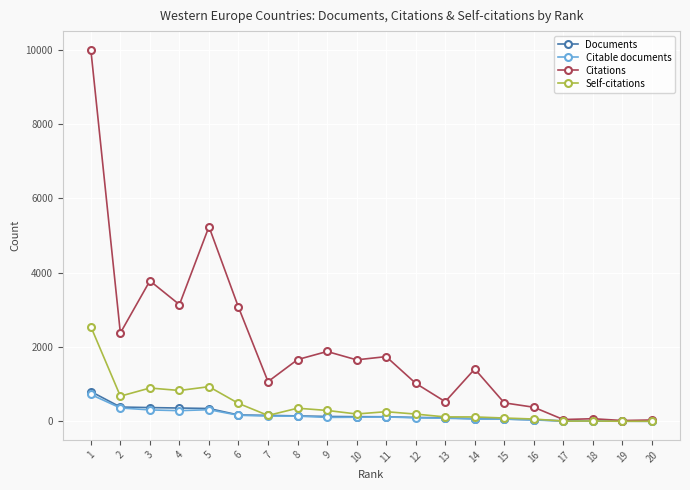

At which category is the sum across all series the highest?

1